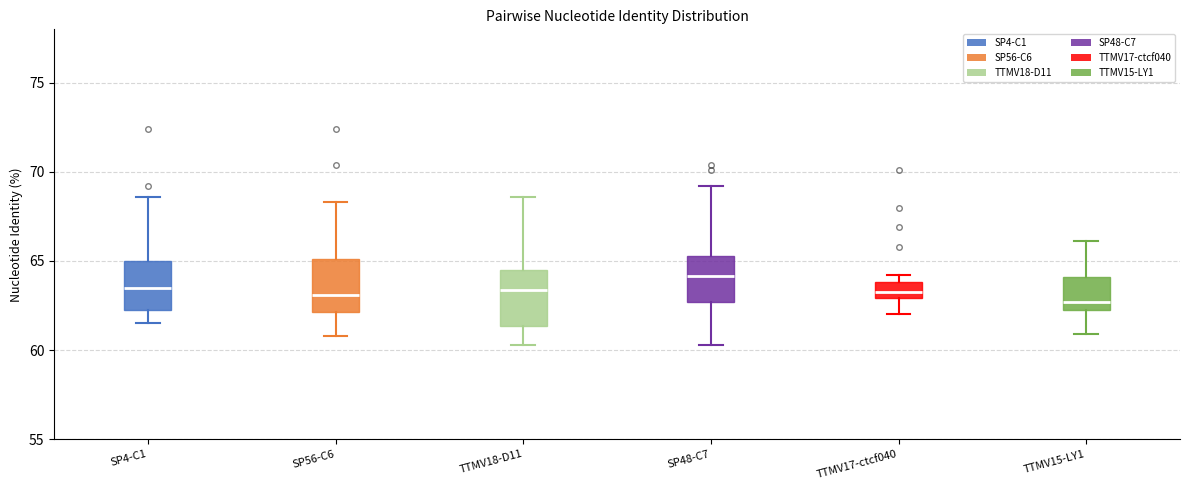

Where does the median line of the box for SP56-C6 sit on the y-axis? The values are not printed on the chart, so give them approximately, as read against the axis.

63.0